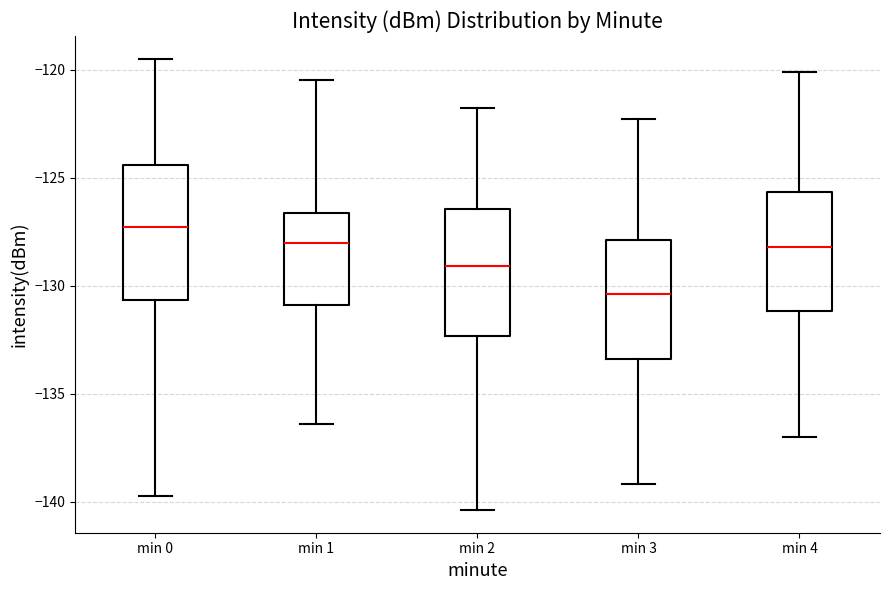

Reading left to right, read every box against the y-axis: the position of its median line, the range the box covers, and the ends of its whiskers. The values are not printed on the chart, so give them approximately, as read against the axis.

min 0: median -127.5, box -130.5 to -124.5, whiskers -139.5 to -119.5
min 1: median -128.0, box -131.0 to -126.5, whiskers -136.5 to -120.5
min 2: median -129.0, box -132.5 to -126.5, whiskers -140.5 to -122.0
min 3: median -130.5, box -133.5 to -128.0, whiskers -139.0 to -122.5
min 4: median -128.0, box -131.0 to -125.5, whiskers -137.0 to -120.0